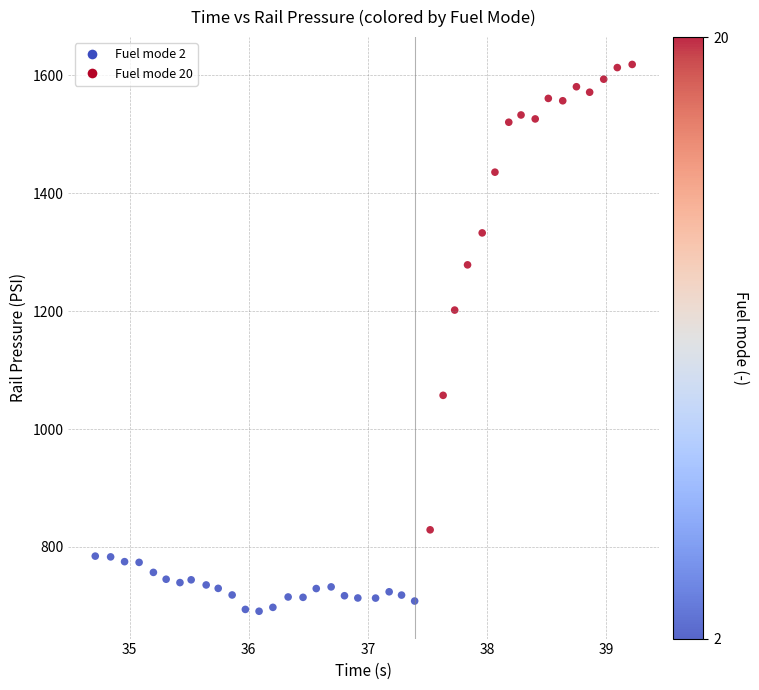

What is the range of X values (max minus min)?

4.5